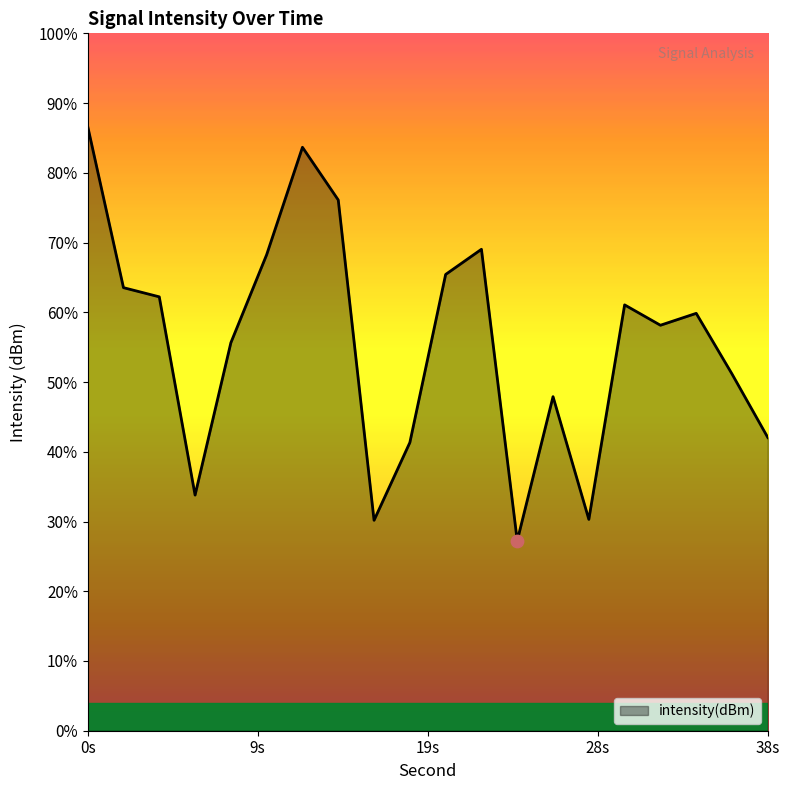

Between 10 and 36, which is larger?

10